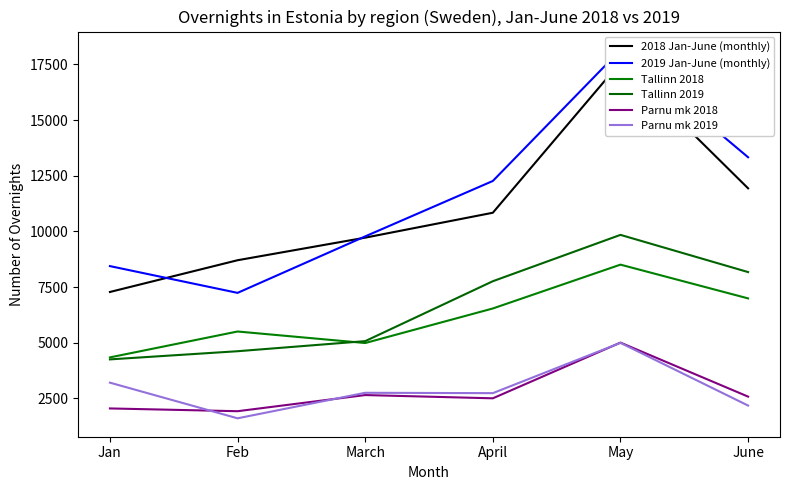

True or false: Parnu mk 2019 and Tallinn 2018 intersect in this chart.

False